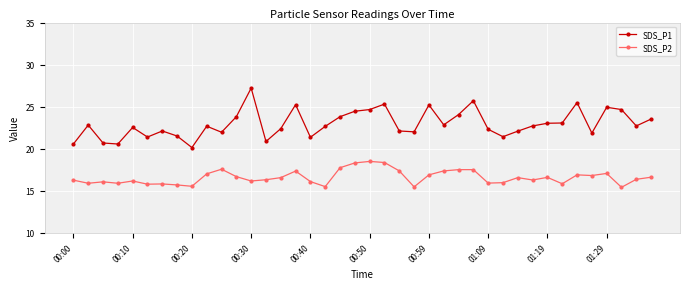

True or false: SDS_P2 and SDS_P1 intersect in this chart.

False